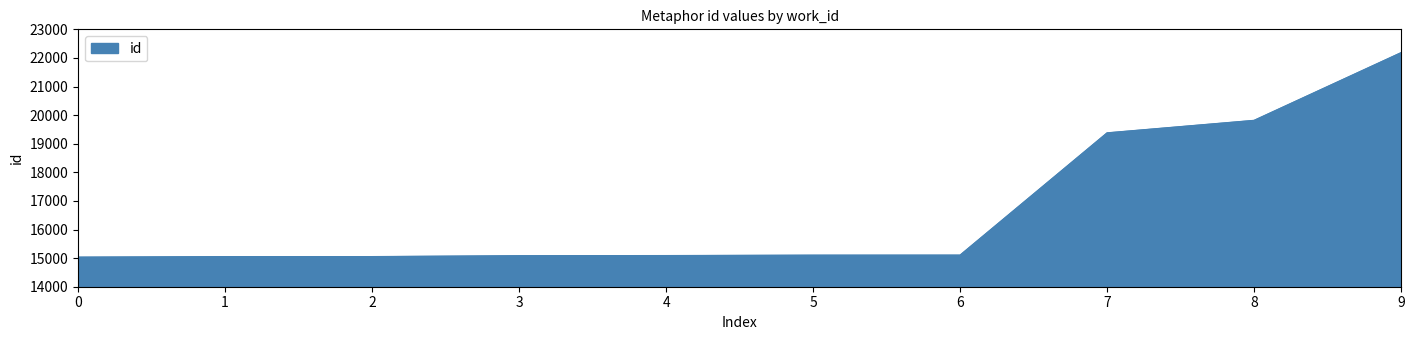

What is the greatest value displayed?

22182